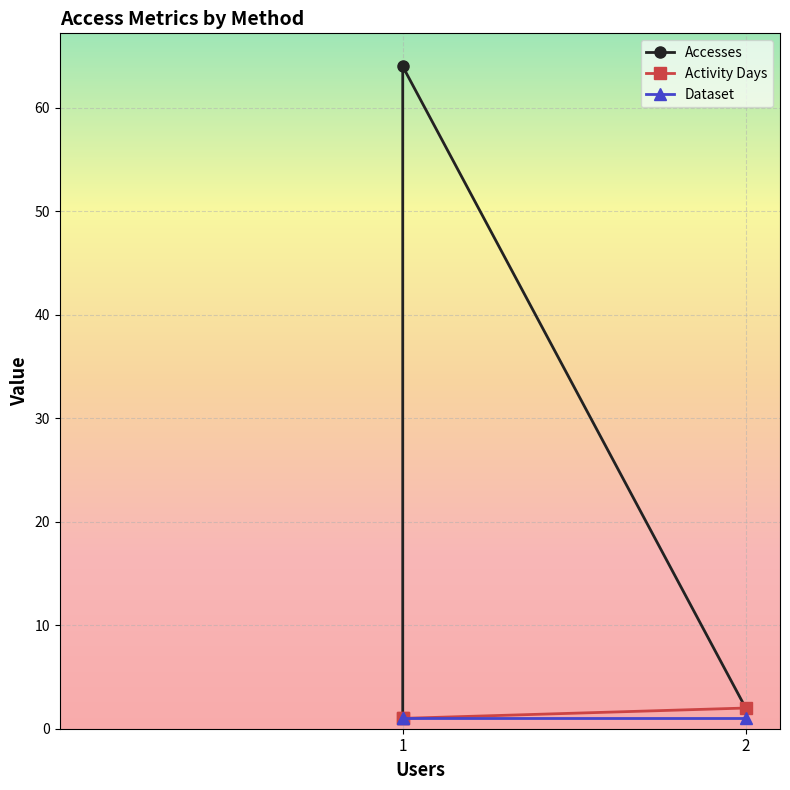

Between 1 and 2, which series saw the biggest shift?

Accesses